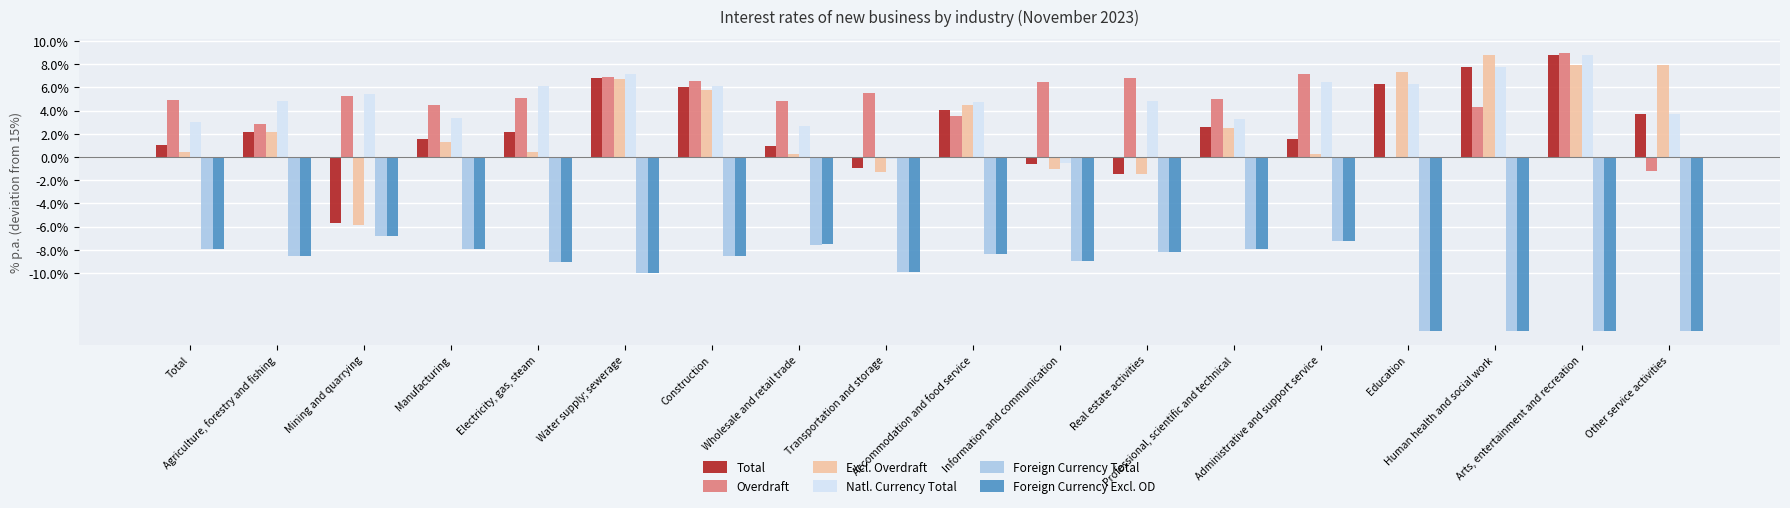

How many data points does each series have?

18